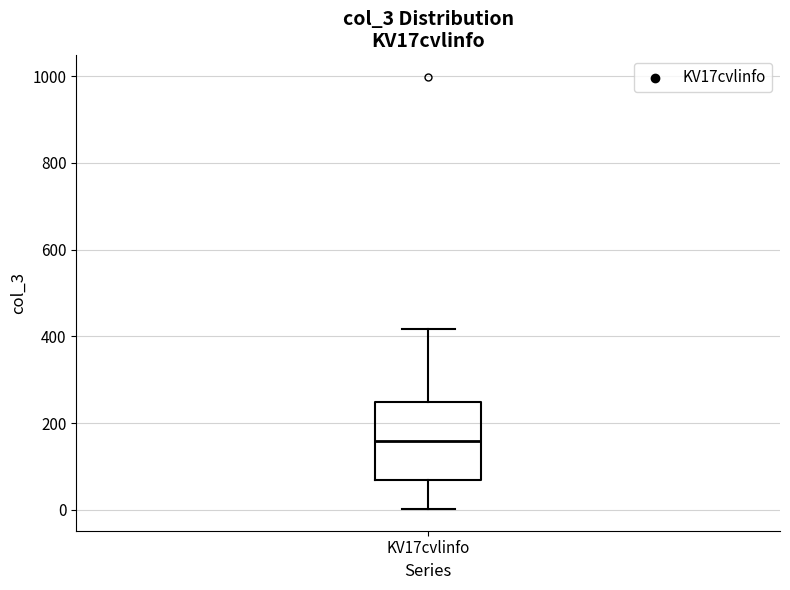

Read this box plot against the y-axis: the position of the median line, the range covered by the box, and the ends of both whiskers. The values are not printed on the chart, so give them approximately, as read against the axis.

median 160, box 60 to 240, whiskers 0 to 420